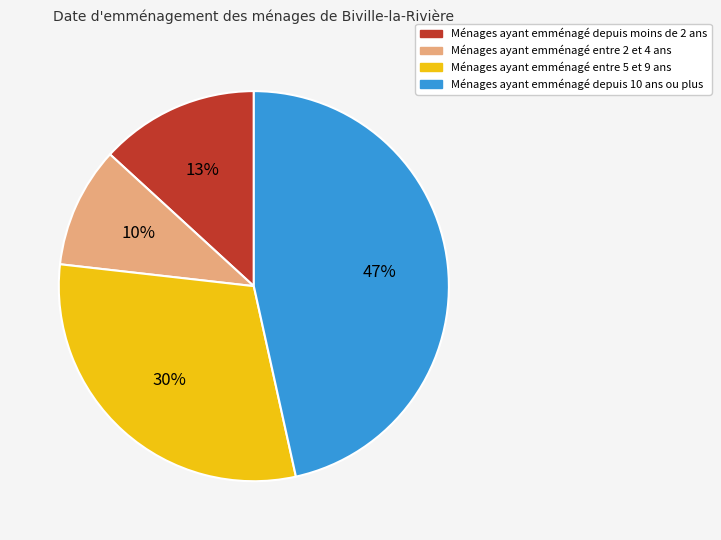

How many segments does this pie chart have?

4